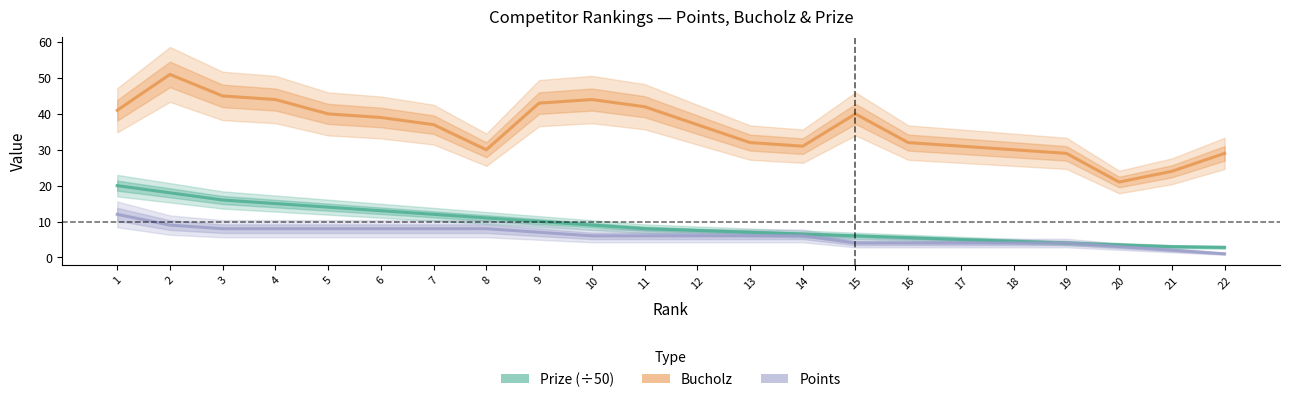

Is the value of Points at 5 greater than the value of Bucholz at 4?

No